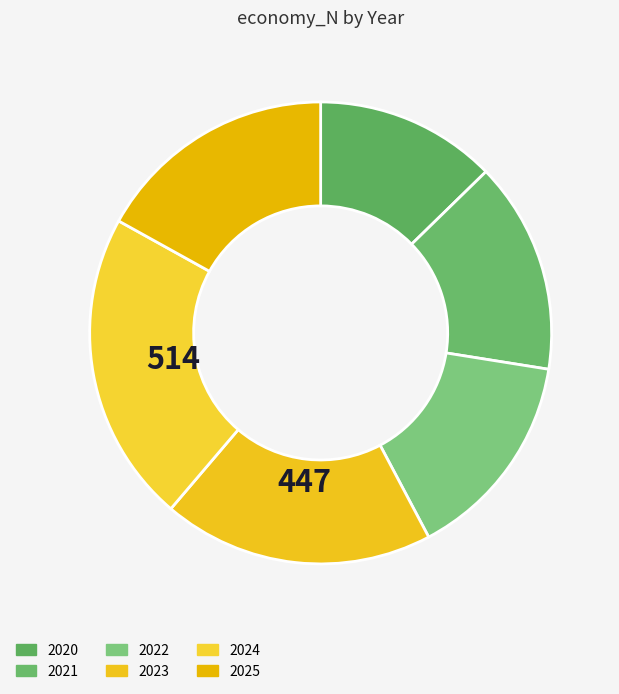

What percentage is the 2023 slice, to the nearest percent?

19%